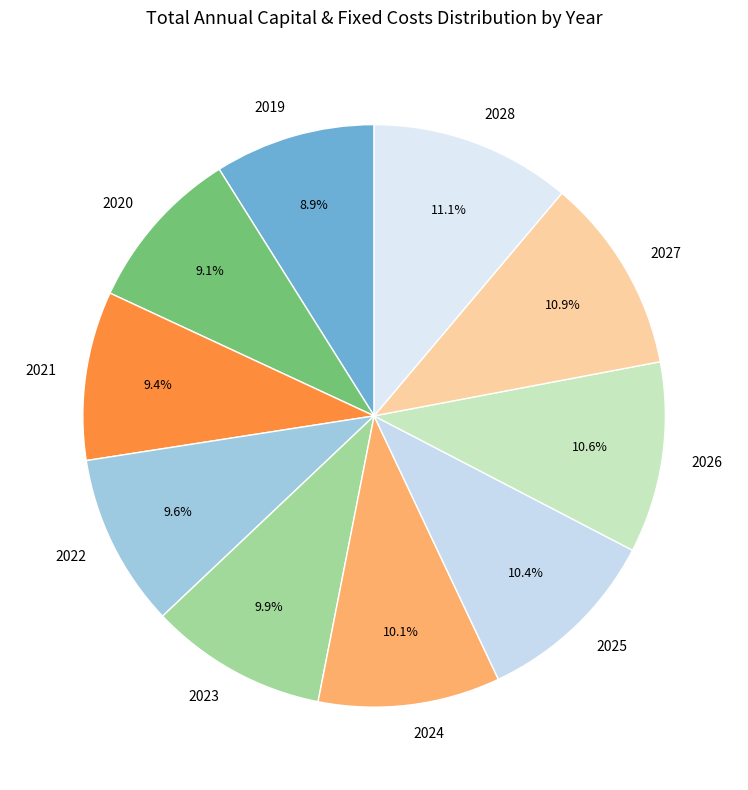

How many slices are in this pie chart?

10